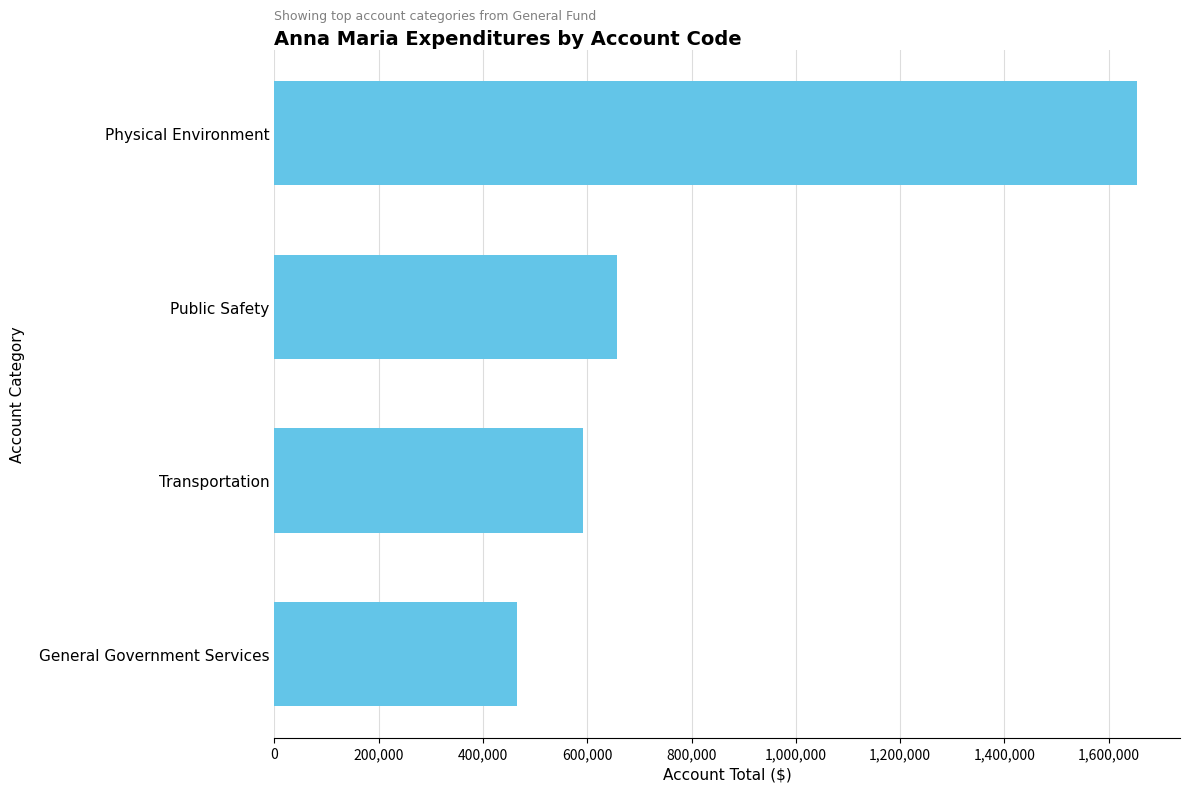

Reading top to bottom, list all the values displayed in this chart.

Physical Environment=1654005	Public Safety=657402	Transportation=592064	General Government Services=464439